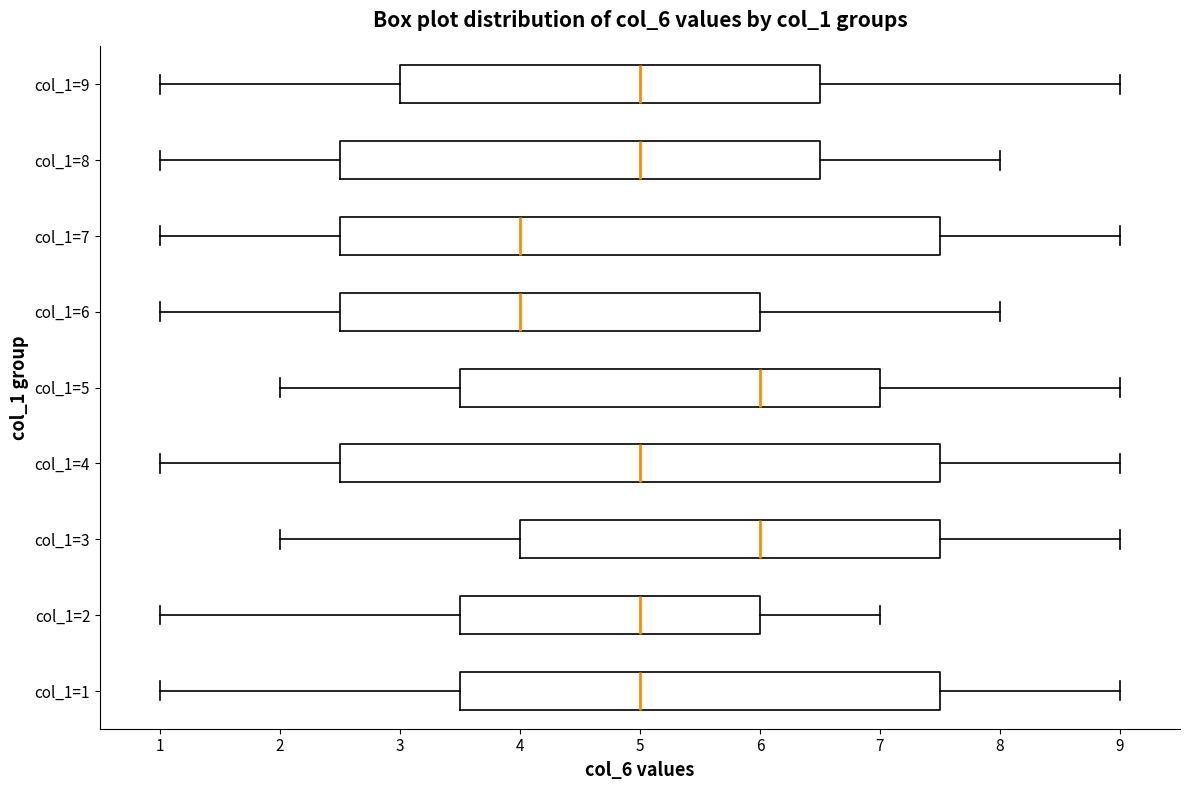

Where is the right edge of the box for col_1=5 on the x-axis? The values are not printed on the chart, so give them approximately, as read against the axis.

7.0